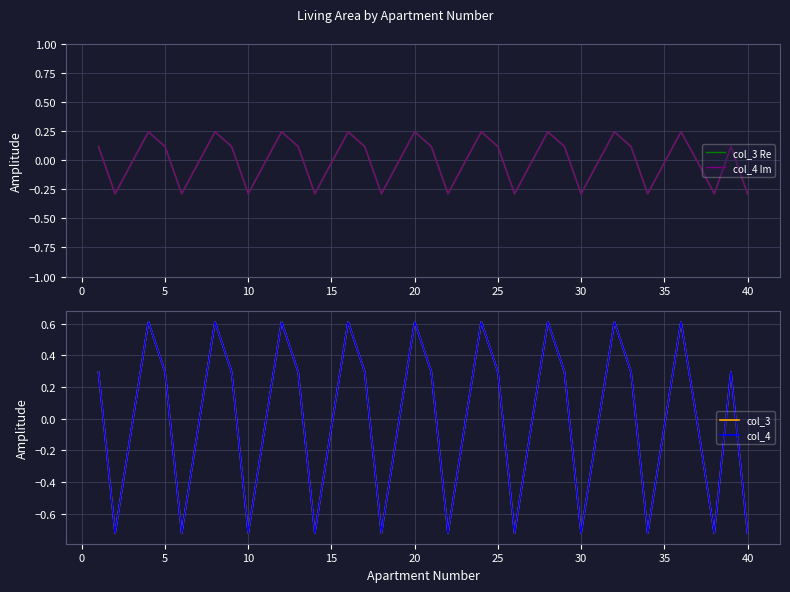

Count the number of data series in this chart.

4